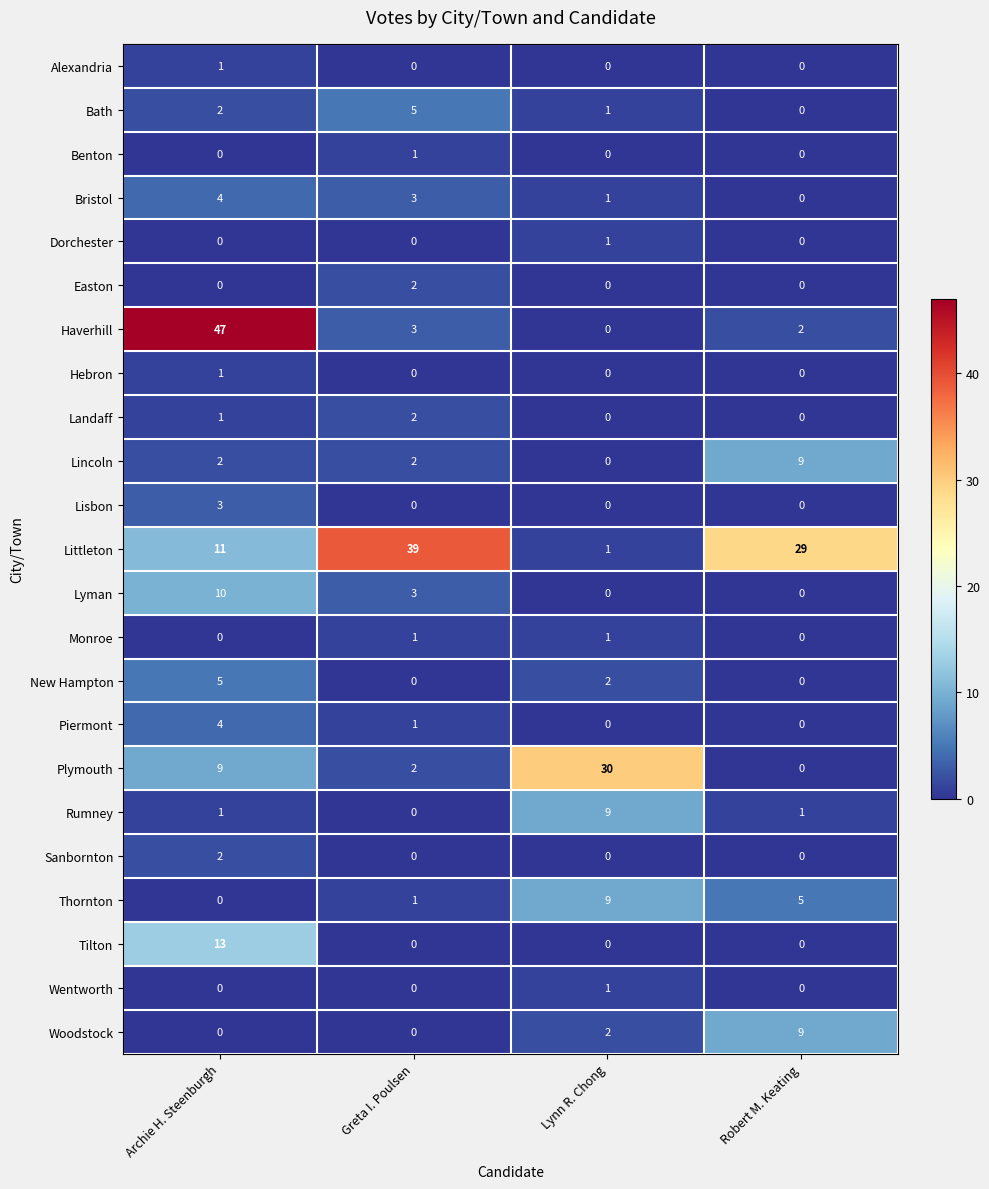

Count the New Hampton values in the range 0 to 5.

4